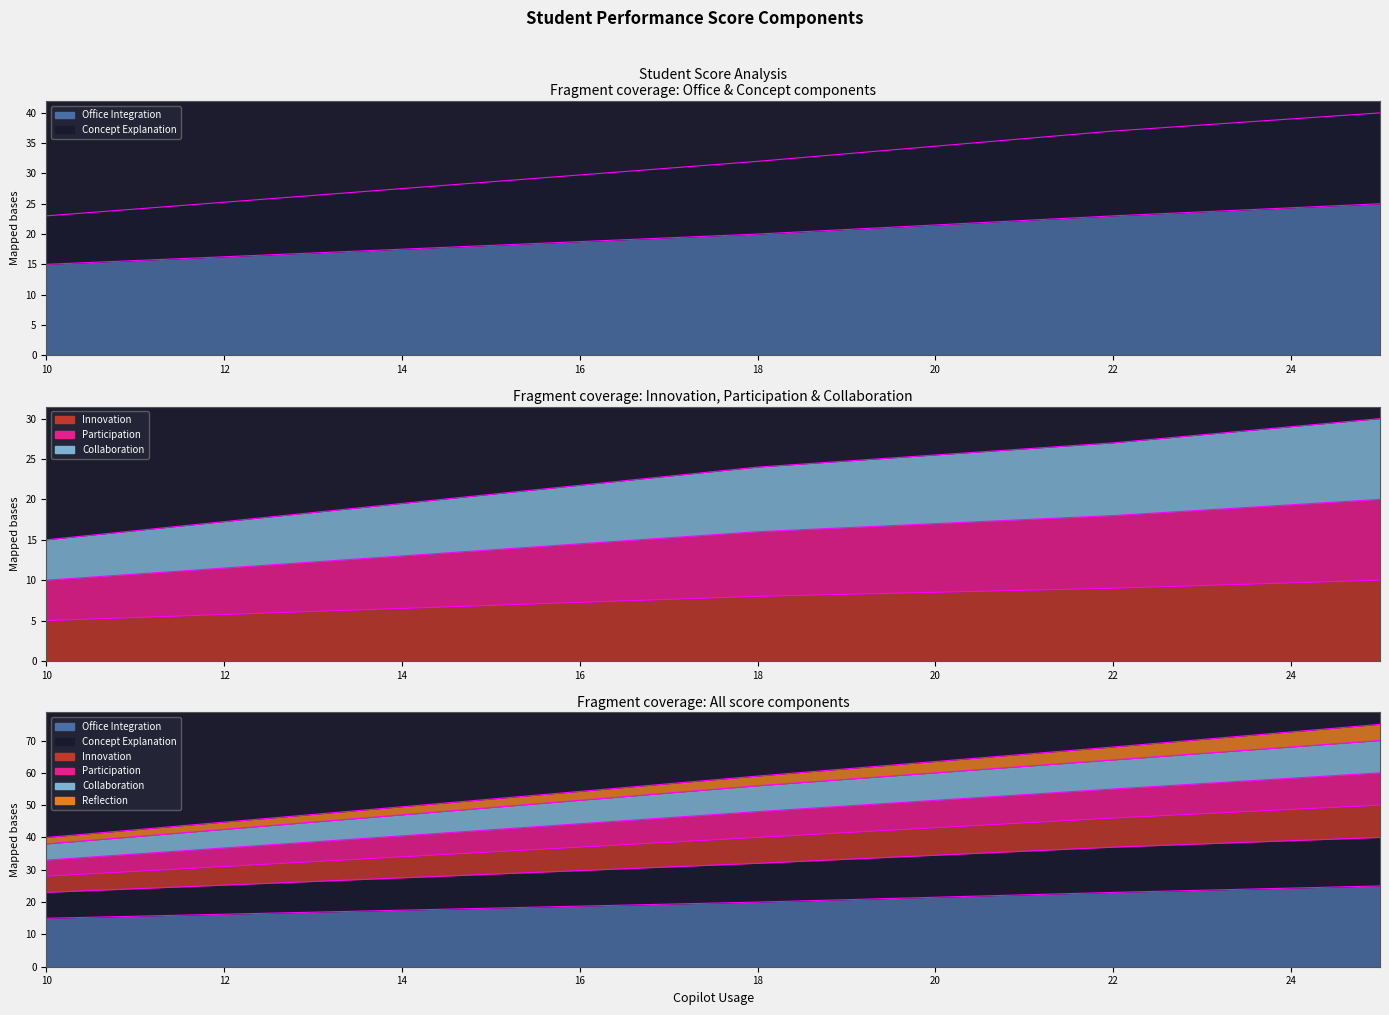

What is the value of the Office Integration (termini) point at the 3rd from the left?

23